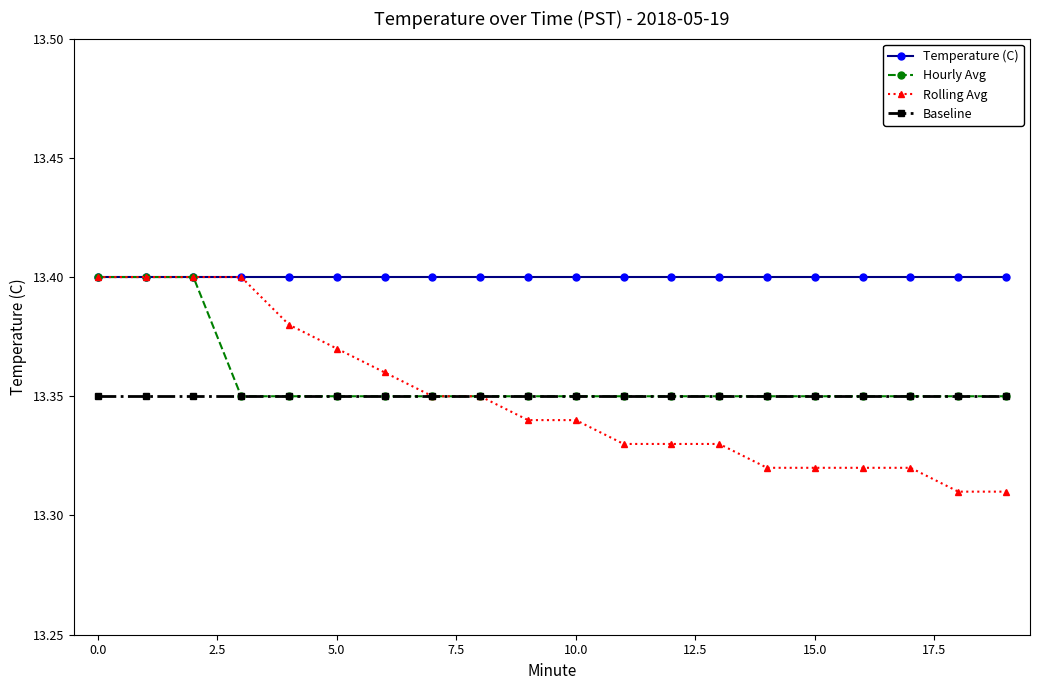

Which series has the widest spread of values?

Rolling Avg